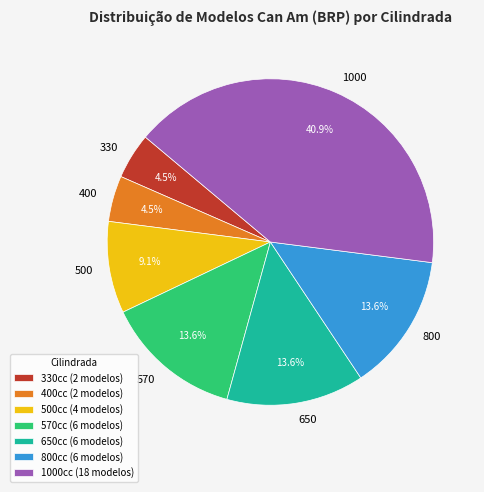

Approximately how many times larger is the value at 650 compared to 400?

3.0